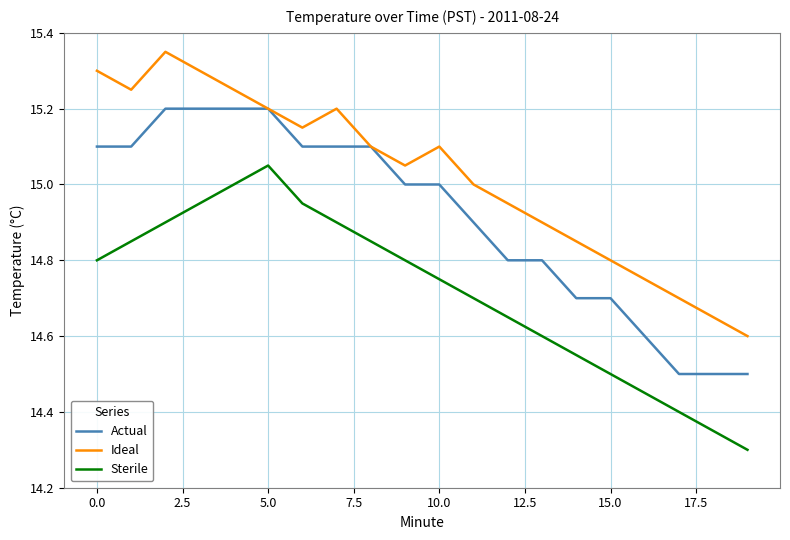

True or false: Ideal and Sterile intersect in this chart.

False